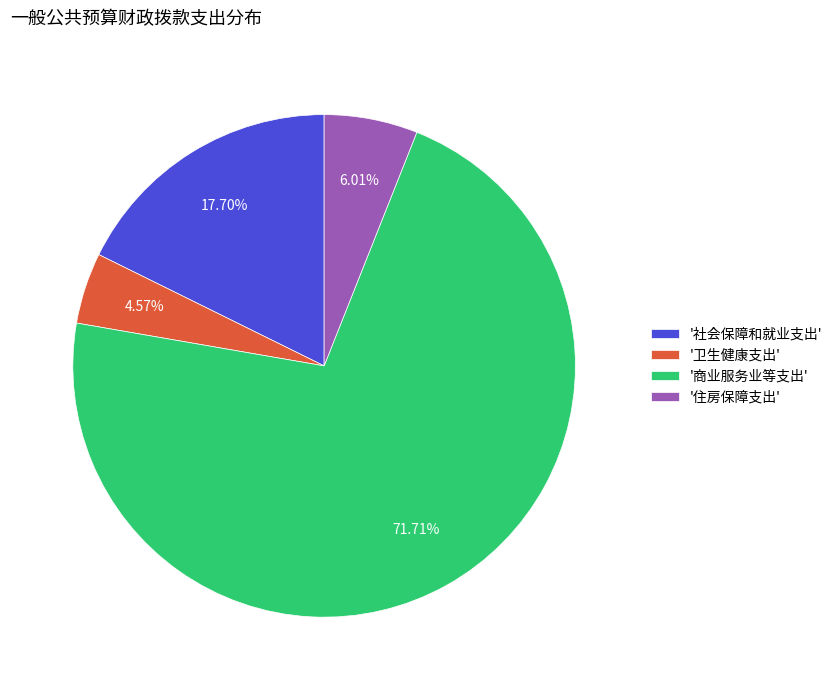

How many slices are in this pie chart?

4